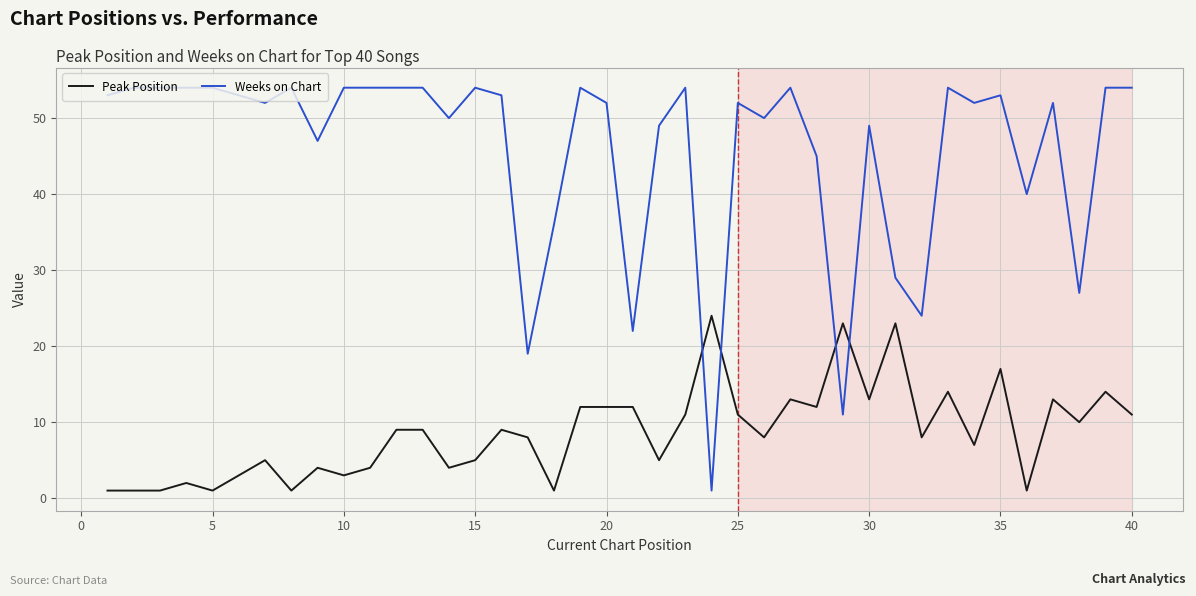

What is the smallest value displayed?

1